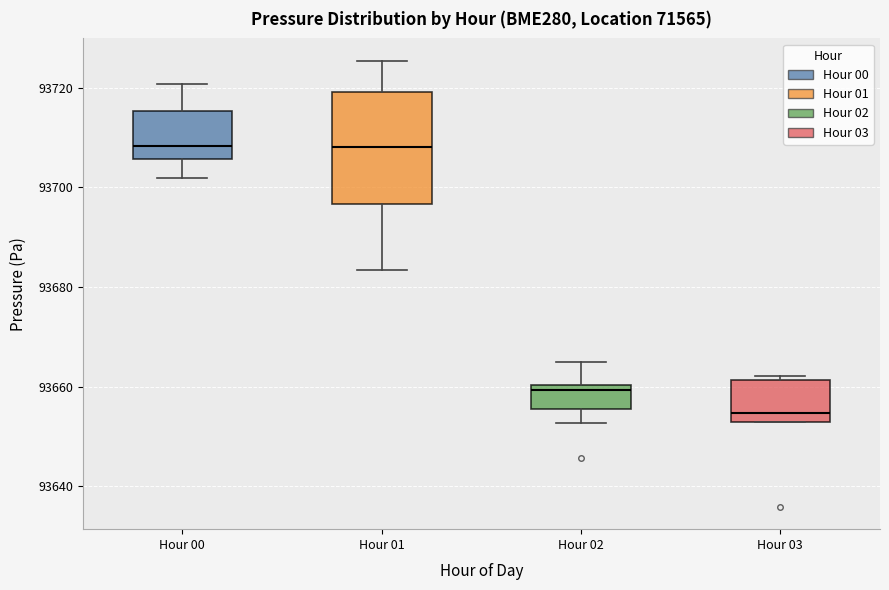

Reading left to right, transcribe this box plot: for each box, give where its median line is, the range the box spans, and where its two whiskers end, as read against the y-axis. The values are not printed on the chart, so give them approximately, as read against the axis.

Hour 00: median 93708, box 93706 to 93716, whiskers 93702 to 93720
Hour 01: median 93708, box 93696 to 93720, whiskers 93684 to 93726
Hour 02: median 93660 (just below the box's upper edge), box 93656 to 93660, whiskers 93652 to 93664
Hour 03: median 93654, box 93652 to 93662, whiskers 93652 to 93662 (just above the box's upper edge)